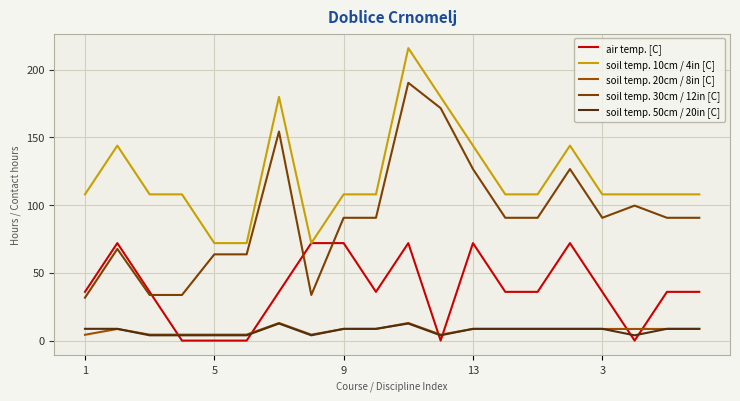

What are all the series names shown in the legend?

air temp. [C], soil temp. 10cm / 4in [C], soil temp. 20cm / 8in [C], soil temp. 30cm / 12in [C], soil temp. 50cm / 20in [C]